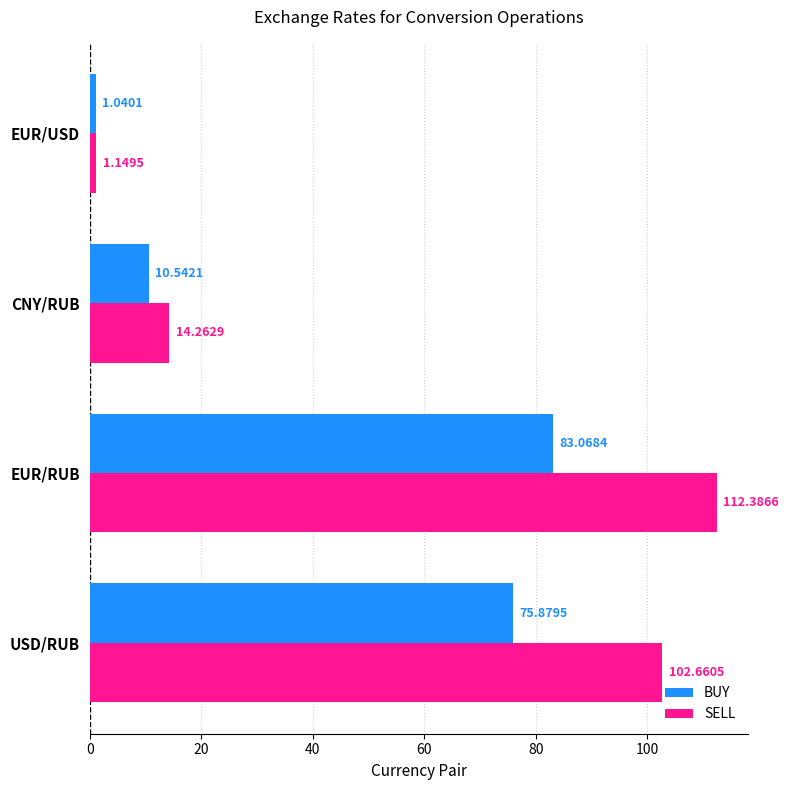

What is the total value across all series at CNY/RUB?

24.8